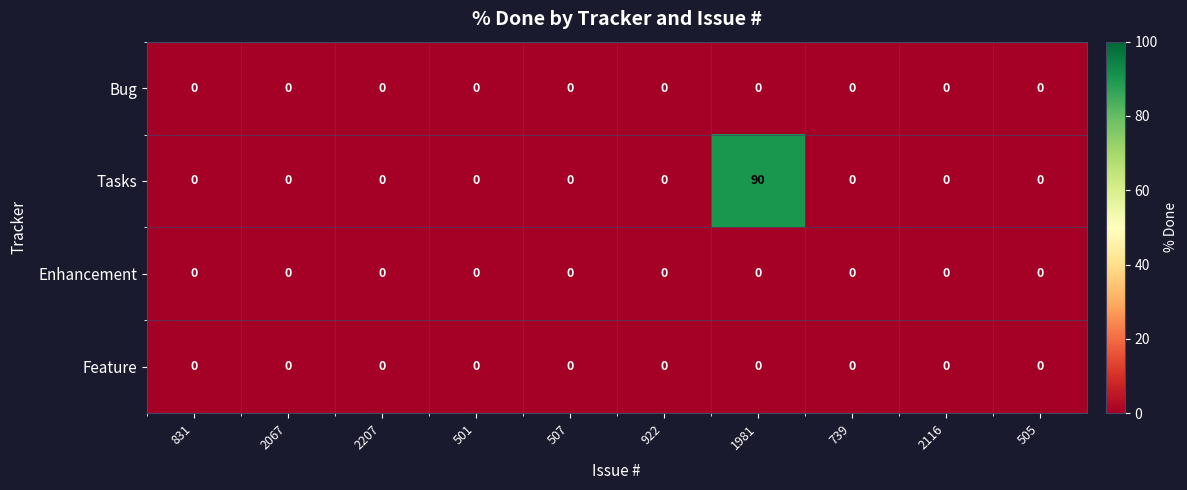

Which series has the largest total across all categories?

Tasks